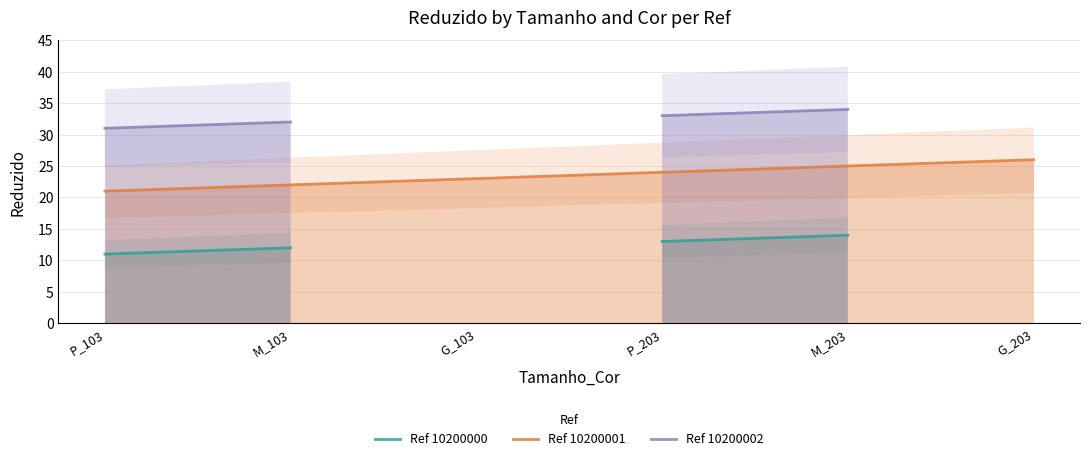

What position from the left is G_103?

3